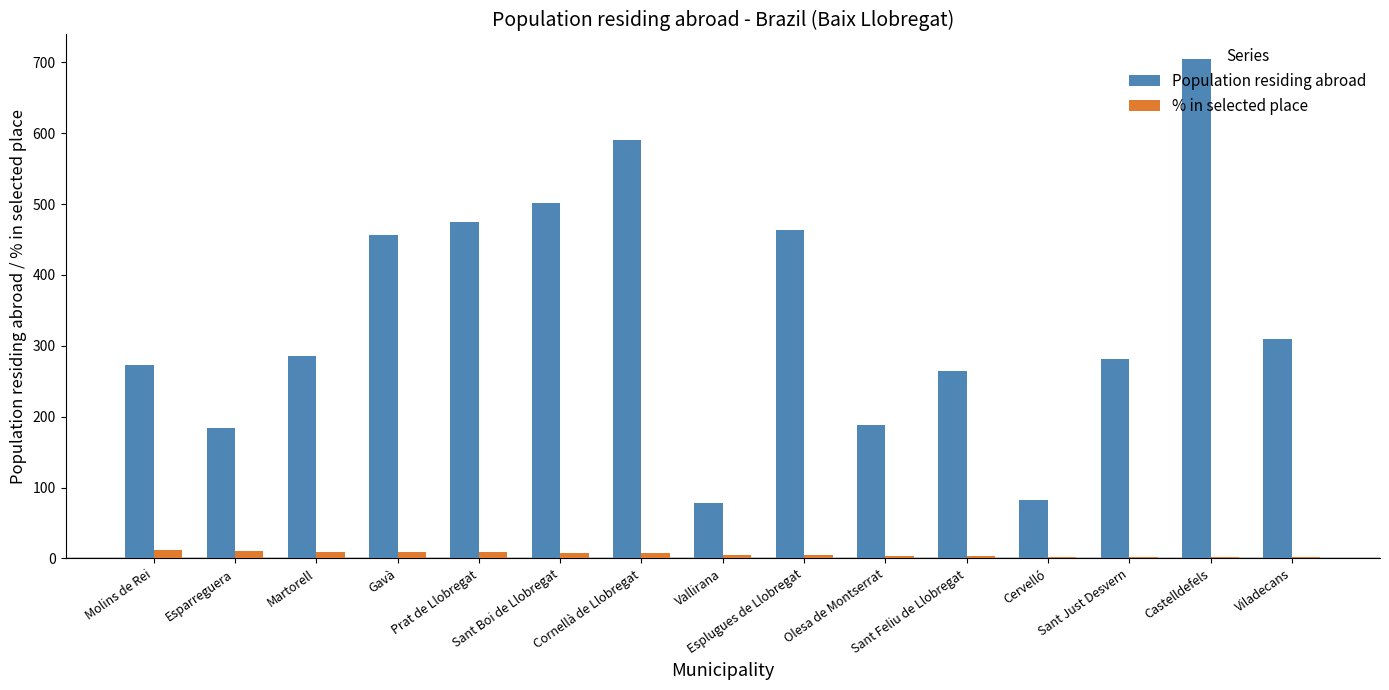

What are all the series names shown in the legend?

Population residing abroad, % in selected place